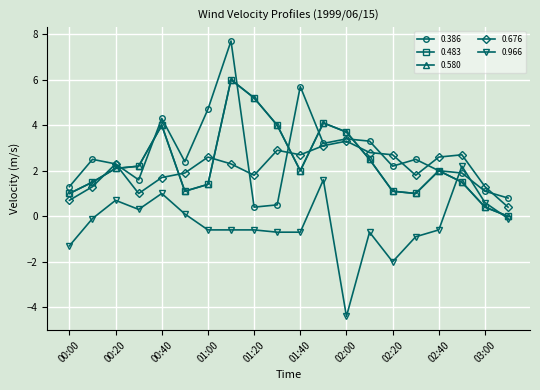

How many values in 0.483 are above zero?

27